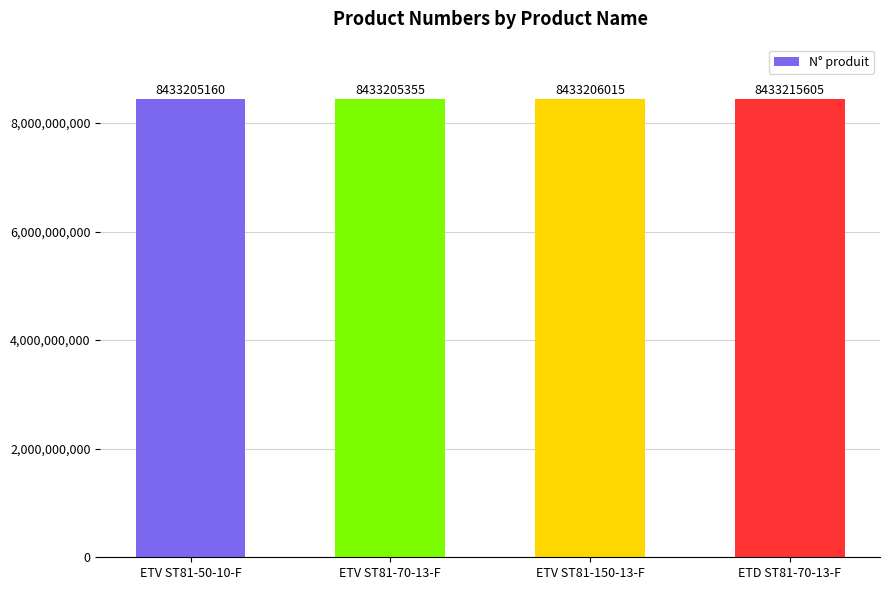

What position from the left is ETV ST81-150-13-F?

3